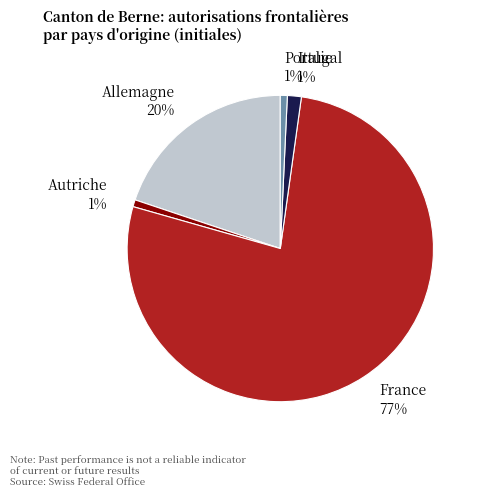

The Autriche 1% slice represents 14% of the pie. True or false?

False